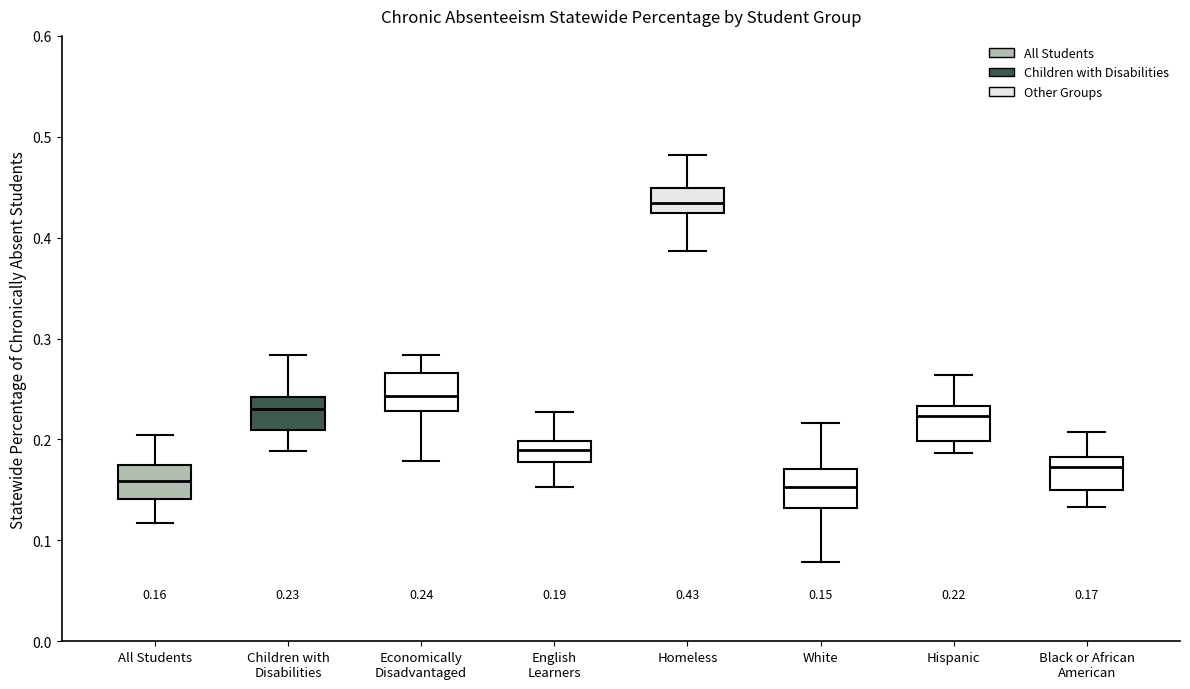

Which box has the highest median line?

Homeless